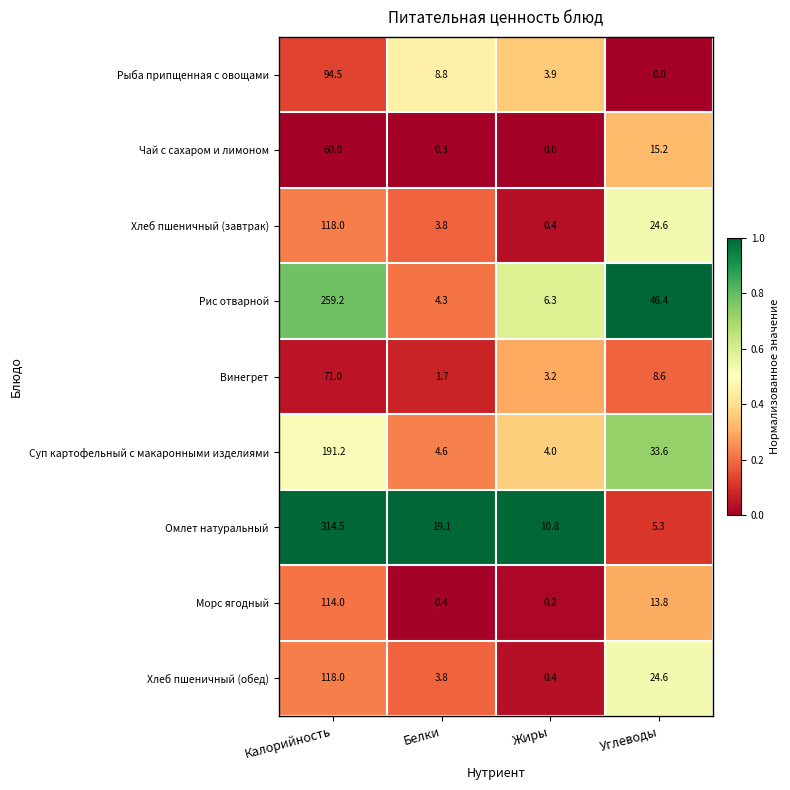

At how many categories does at least one series exceed 0?

4